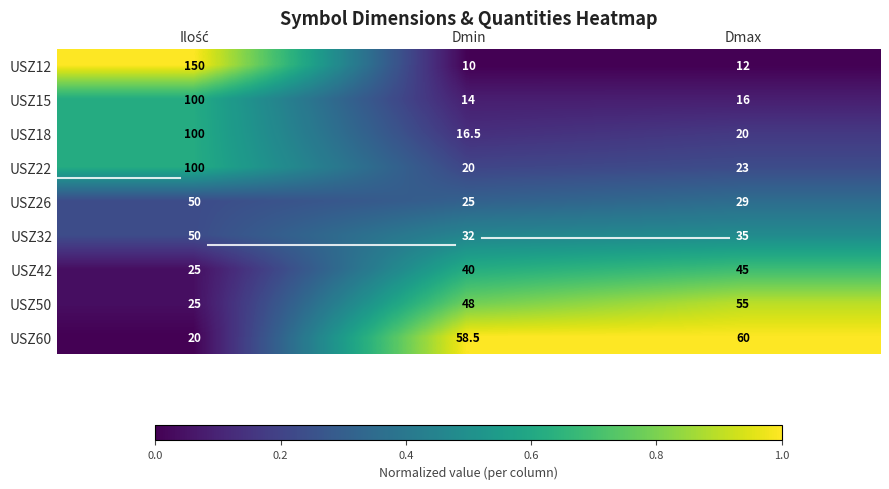

What is the total value across all series at Dmax?

295.0